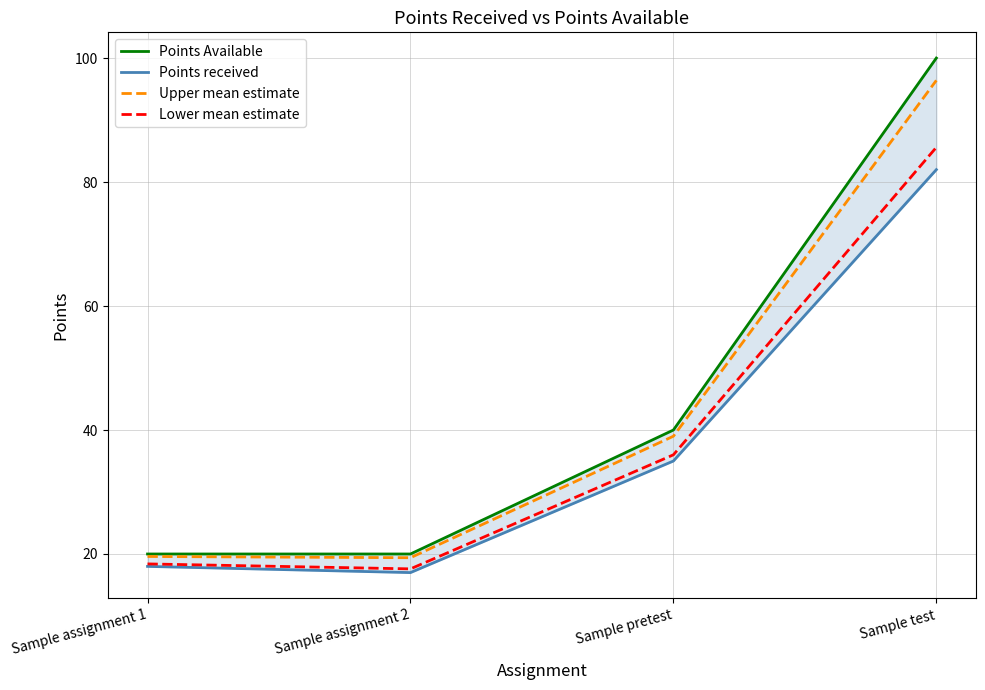

What is the spread (max minus min) of values at Sample assignment 2?

3.0